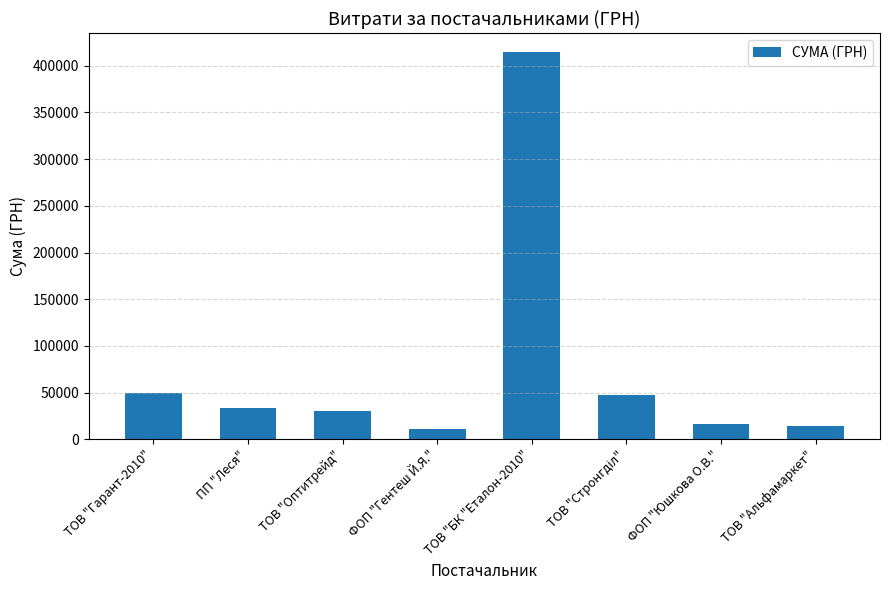

What is the minimum value shown in the chart?

11201.0